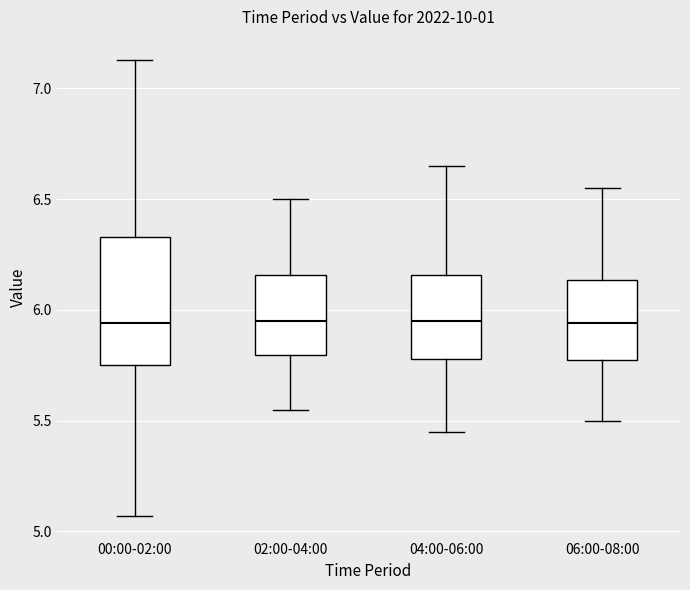

Reading left to right, transcribe this box plot: for each box, give where its median line is, the range the box spans, and where its two whiskers end, as read against the y-axis. The values are not printed on the chart, so give them approximately, as read against the axis.

00:00-02:00: median 5.95, box 5.75 to 6.35, whiskers 5.05 to 7.15
02:00-04:00: median 5.95, box 5.80 to 6.15, whiskers 5.55 to 6.50
04:00-06:00: median 5.95, box 5.80 to 6.15, whiskers 5.45 to 6.65
06:00-08:00: median 5.95, box 5.75 to 6.15, whiskers 5.50 to 6.55